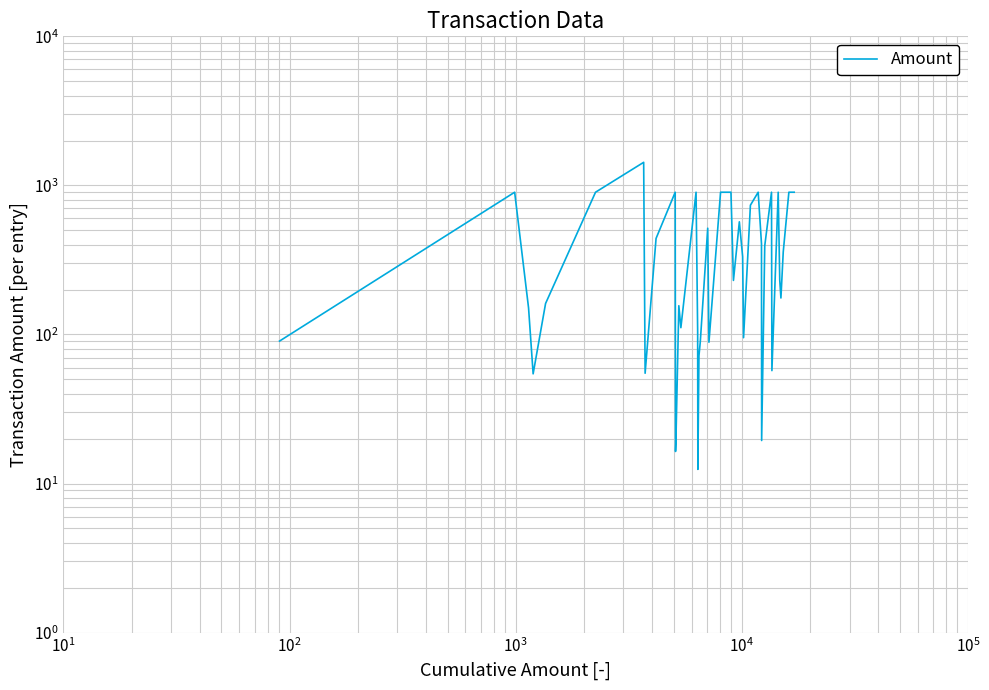

Count the number of categories in the chart.

40